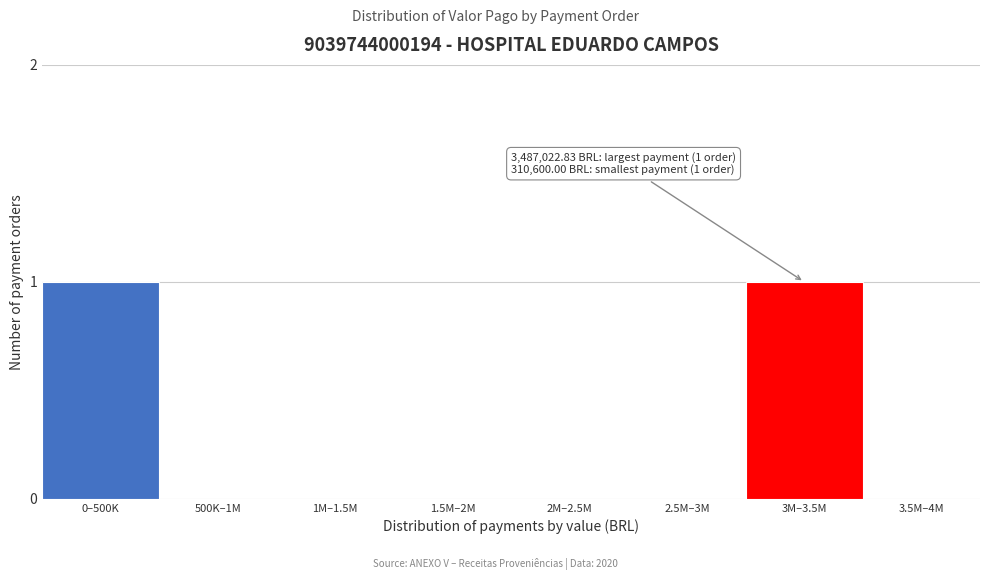

Reading left to right, what are all the values shown in this chart?

0–500K=1	500K–1M=0	1M–1.5M=0	1.5M–2M=0	2M–2.5M=0	2.5M–3M=0	3M–3.5M=1	3.5M–4M=0